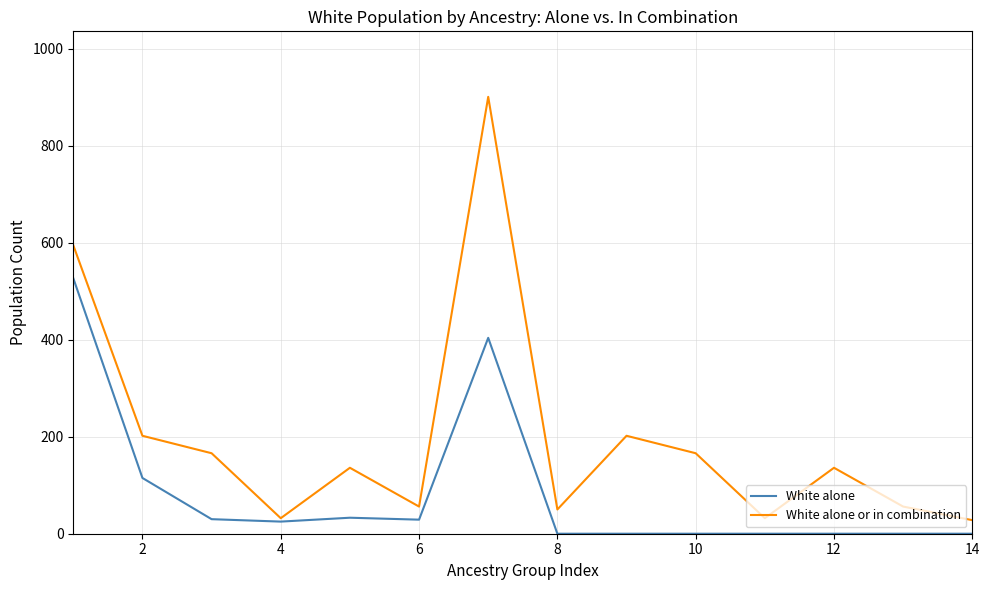

How many lines are shown in the chart?

2